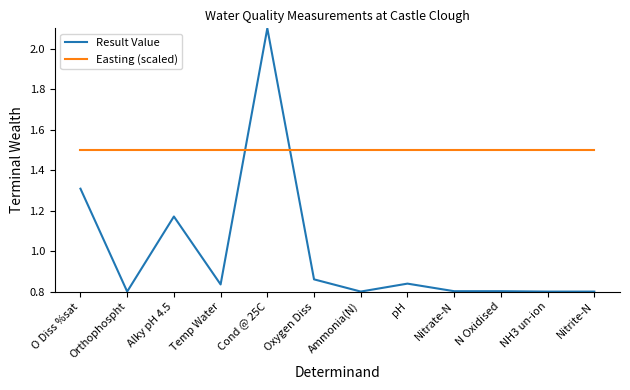

What is the sum of the Easting (scaled) values at O Diss %sat and N Oxidised?

3.0